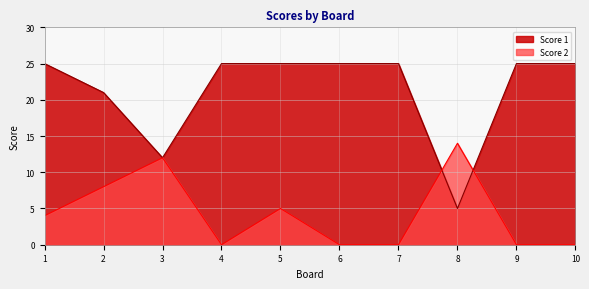

How many times do Score 1 and Score 2 cross each other?

2